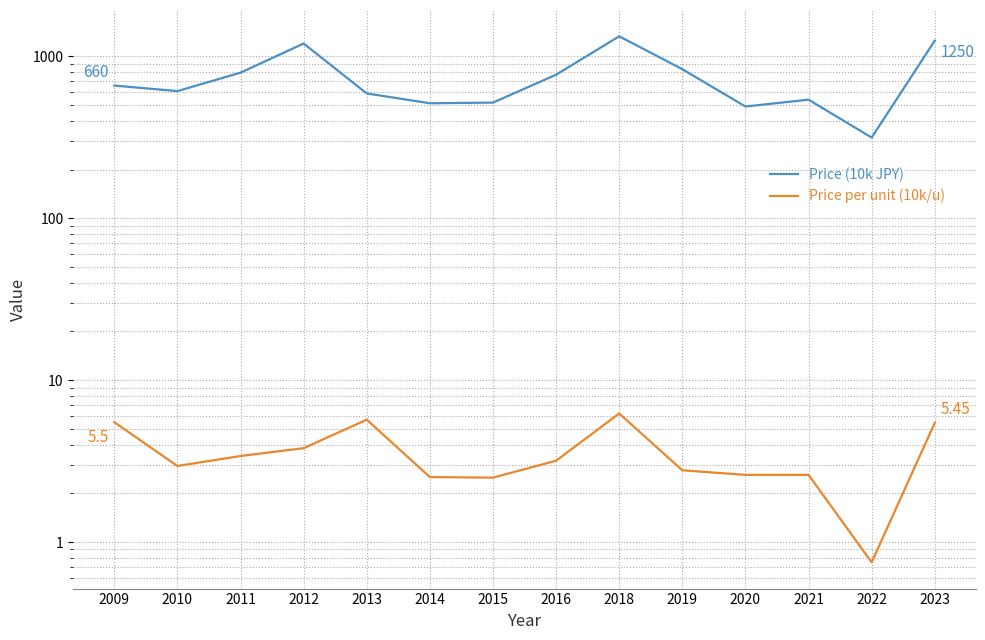

True or false: Price (10k JPY) and Price per unit (10k/u) cross at least once.

False